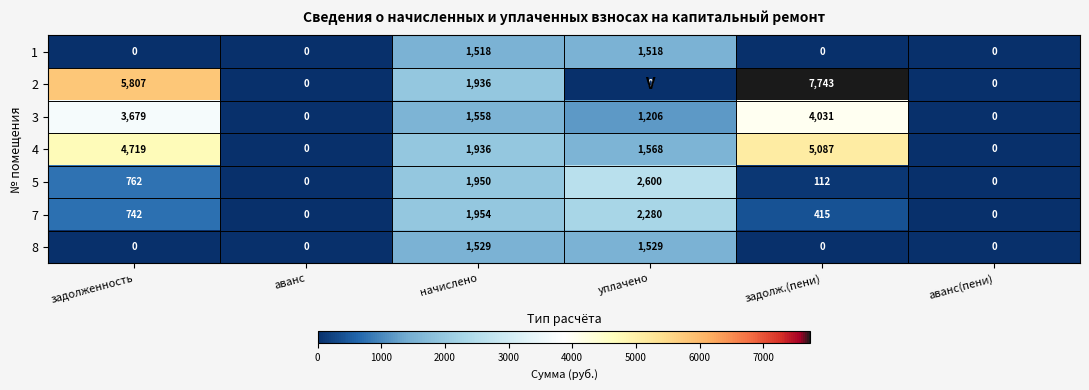

What is the spread (max minus min) of values at задолж.(пени)?

7743